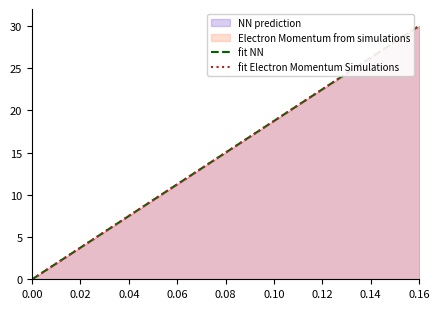

True or false: fit NN has more than 1 points higher than both neighbors.

False